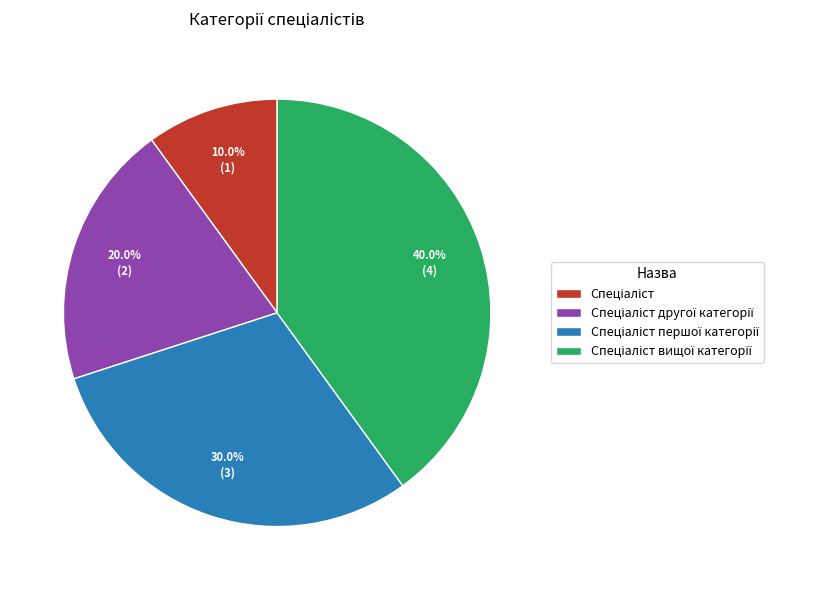

Is there any slice that represents more than half of the pie?

No